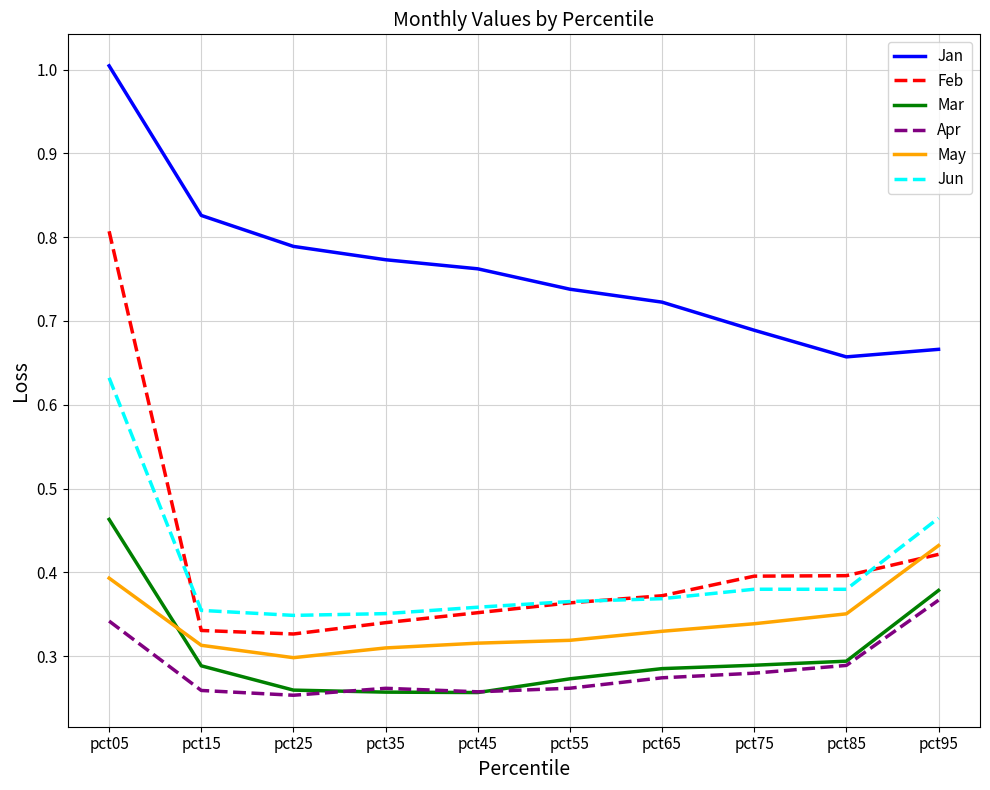

At which label does Jan reach its peak?

pct05